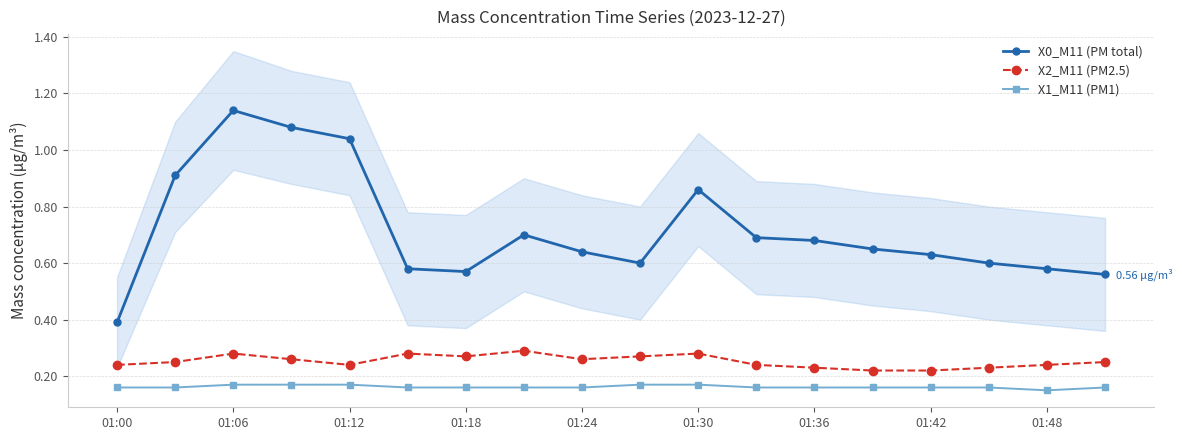

List the series in order of their overall mean, highest first.

X0_M11 (PM total), X2_M11 (PM2.5), X1_M11 (PM1)